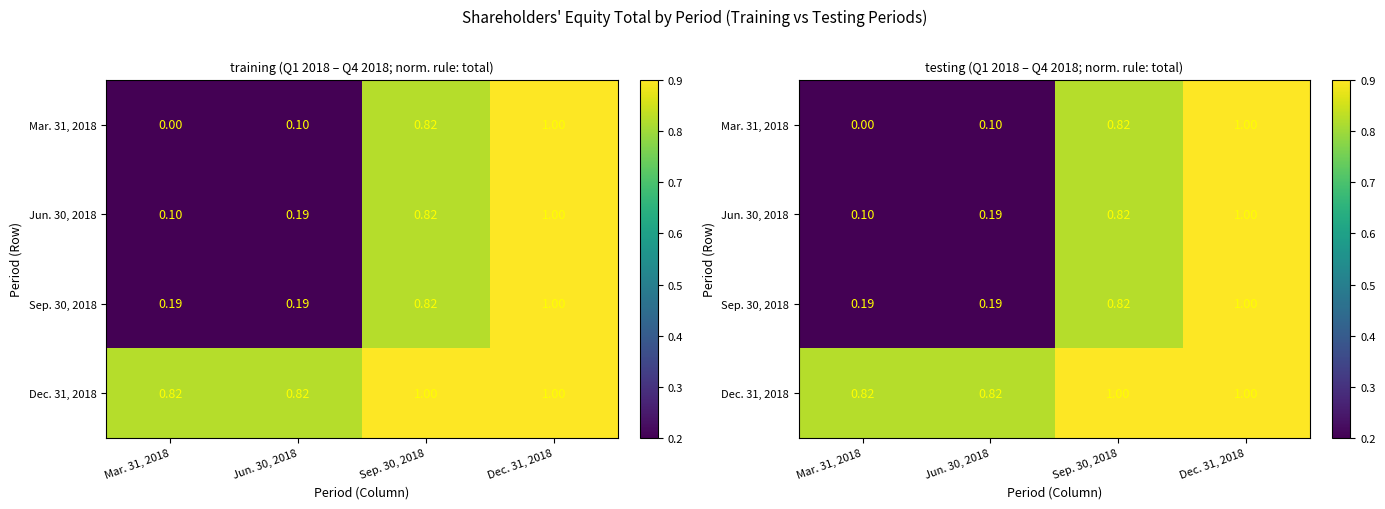

Which series has the largest total across all categories?

Dec. 31, 2018